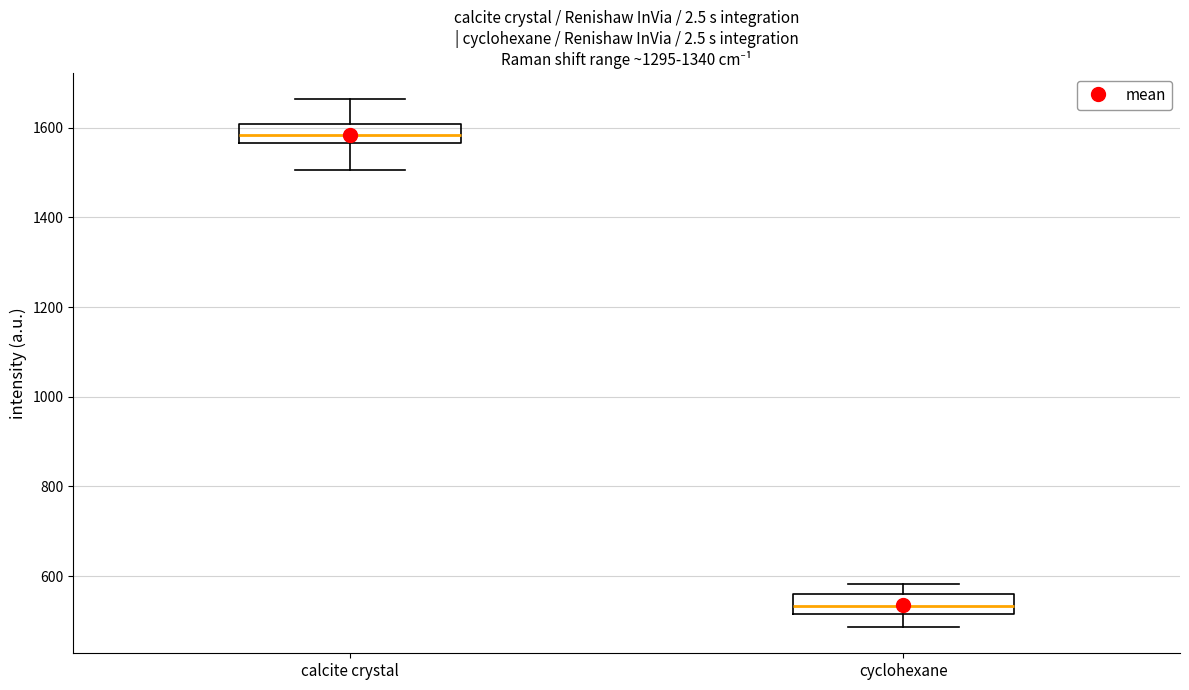

Which box's median line is the lowest?

cyclohexane